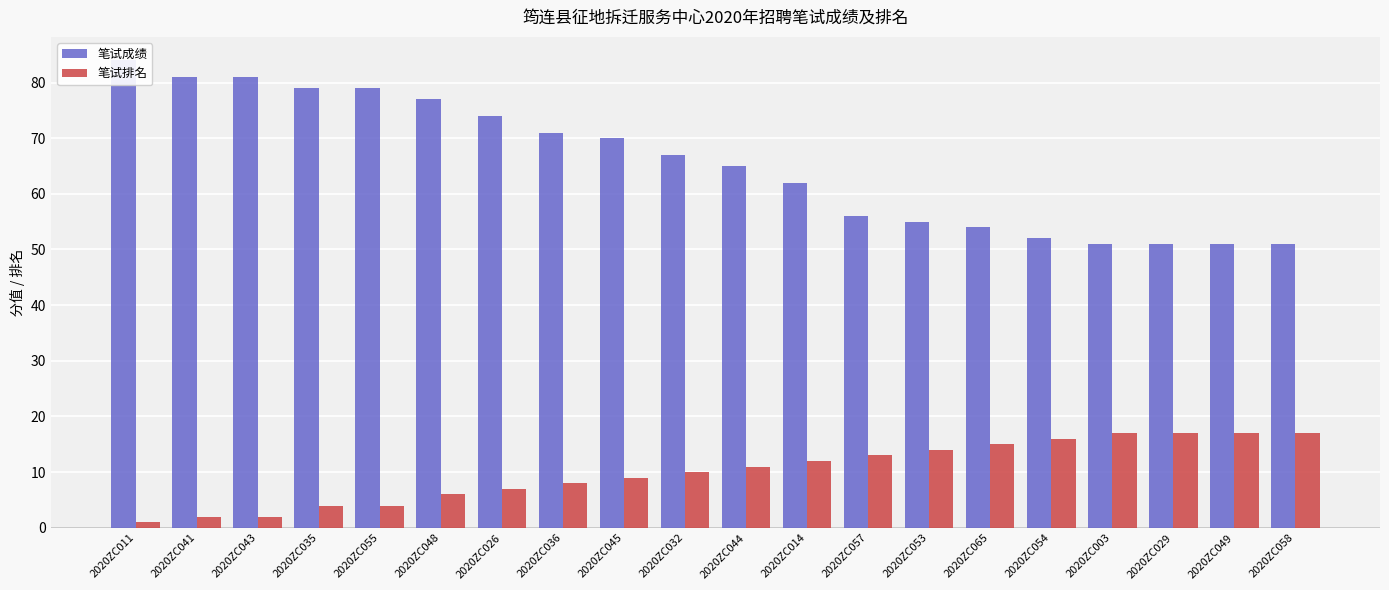

Which series has the largest total across all categories?

笔试成绩